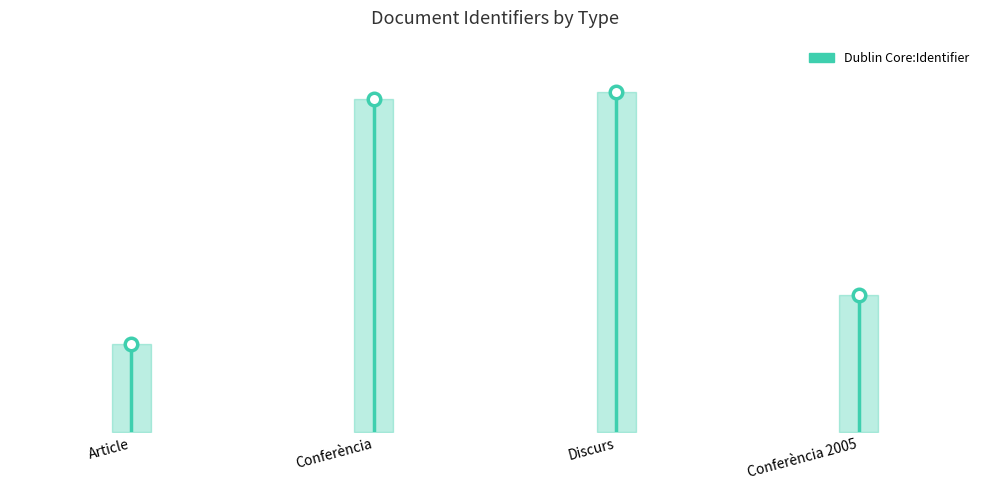

What is the label of the 2nd point from the left?

Conferència